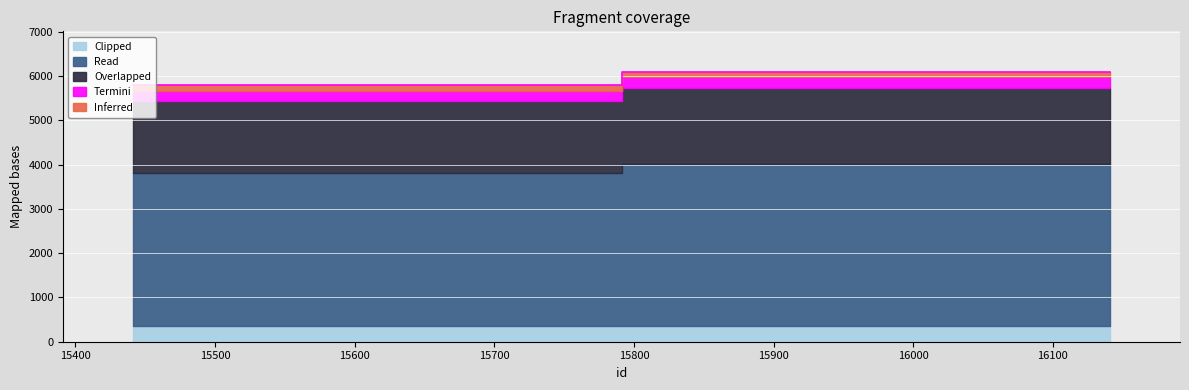

What is the minimum value shown in the chart?

5787